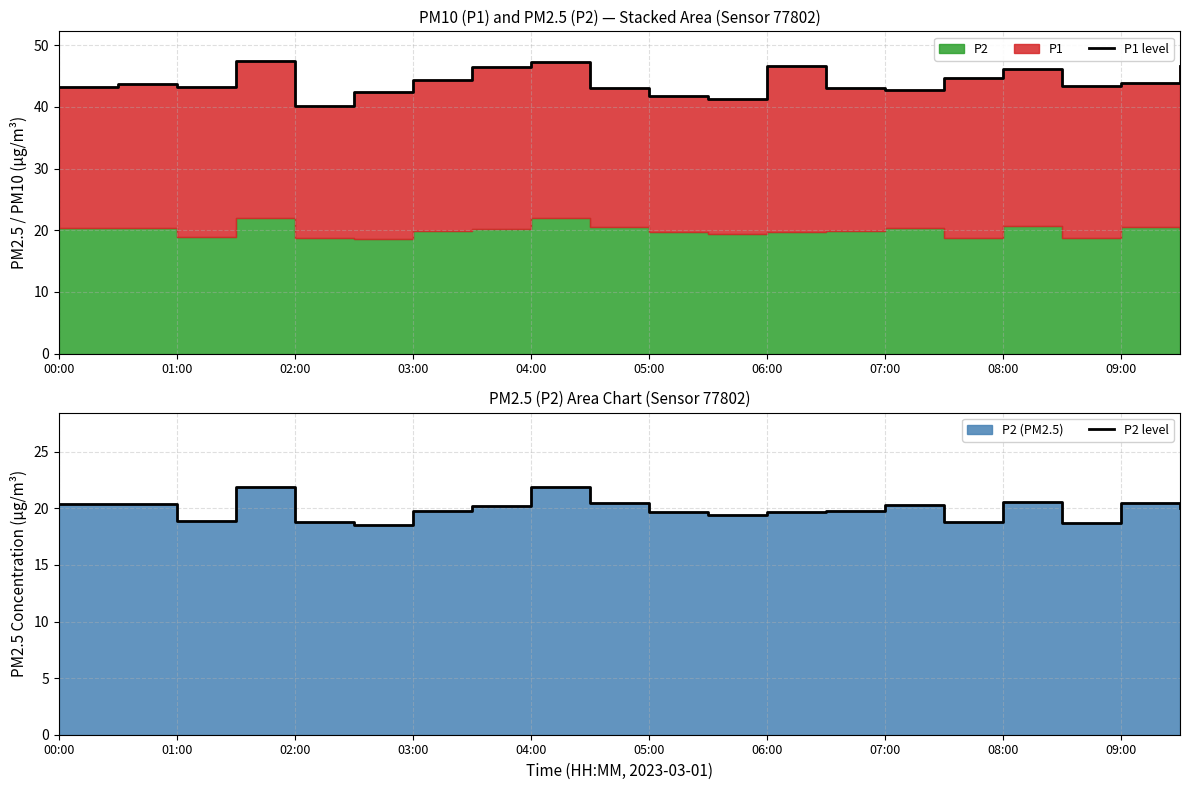

How many interior local valleys does the P1 level series have?

5